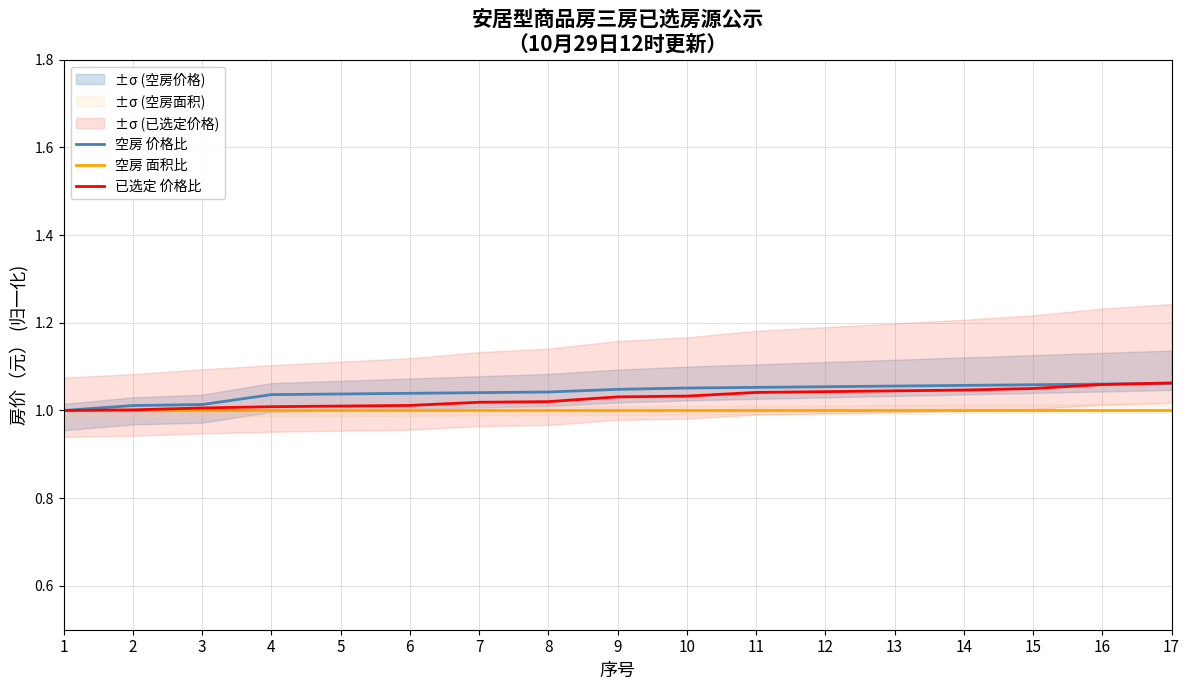

At which category is the sum across all series the highest?

17